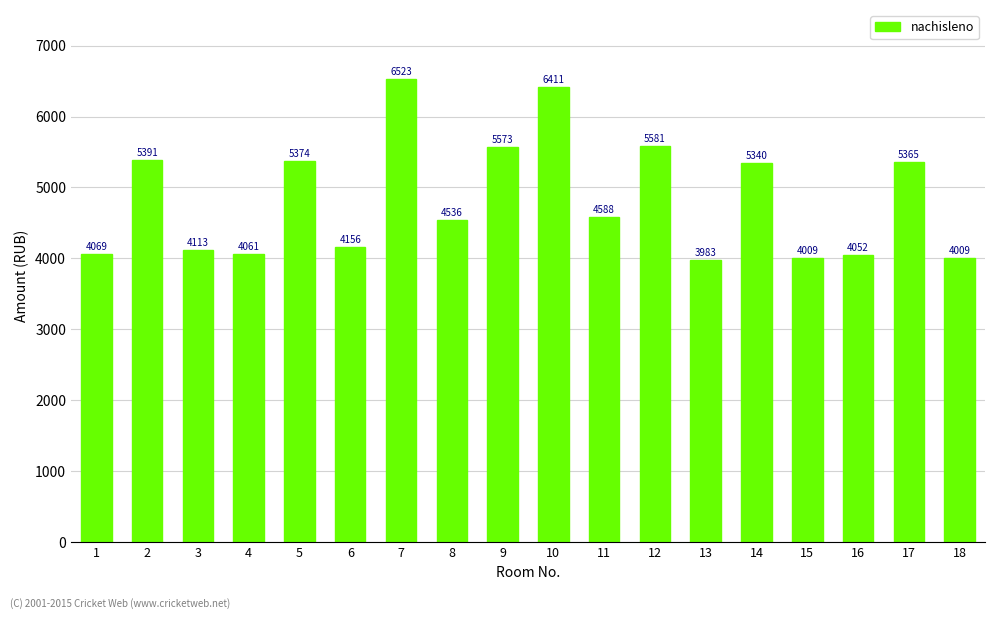

What is the value of the 8th bar from the left?

4536.0